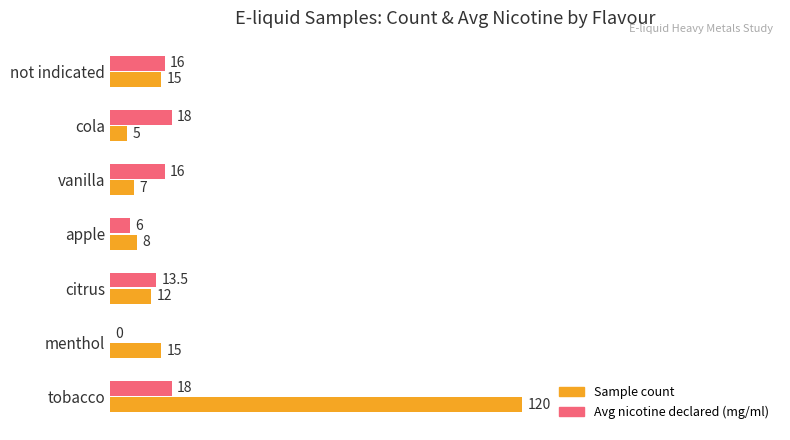

What is the greatest value displayed?

120.0